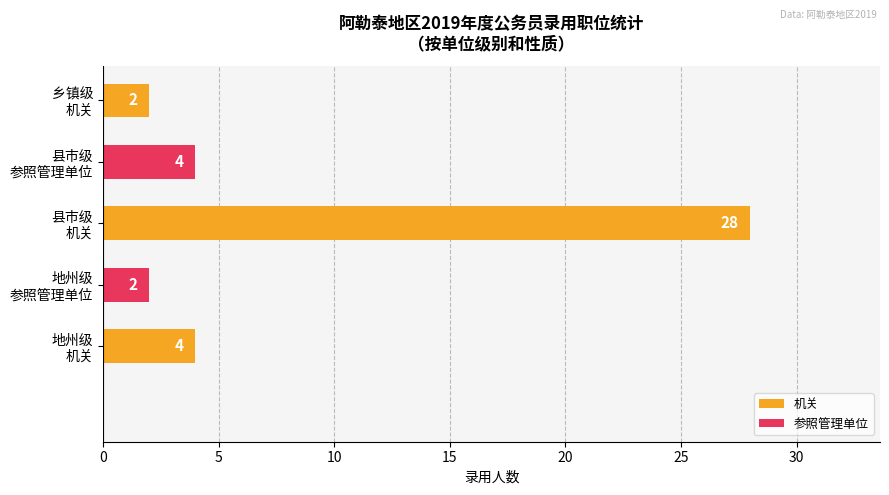

What is the sum of all values?

40